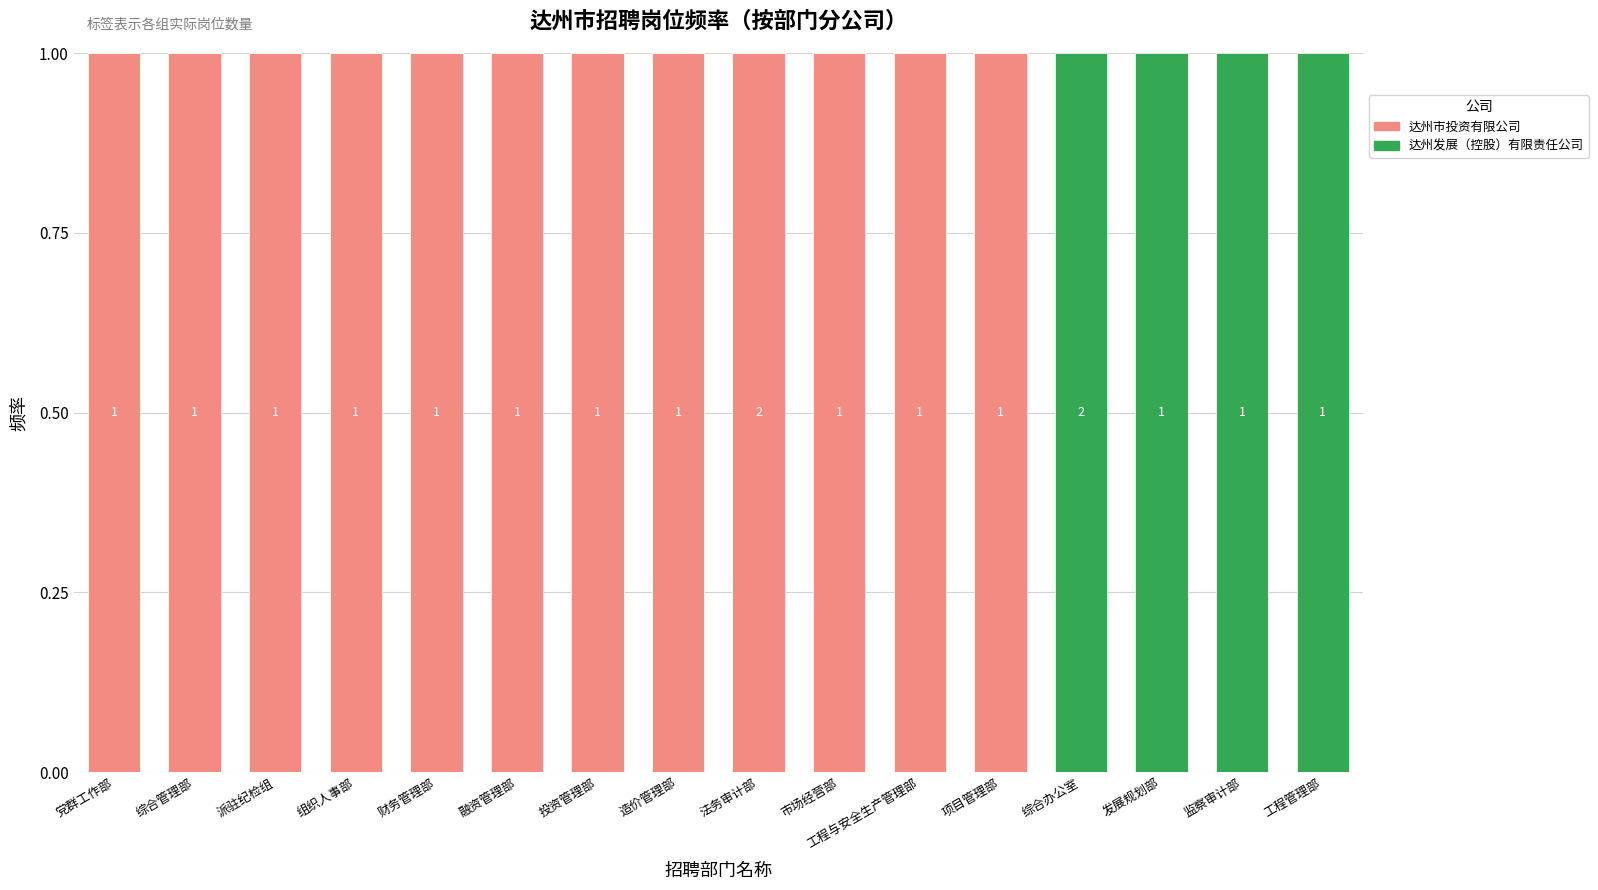

The 达州市投资有限公司 series shows 0 at 发展规划部. True or false?

True